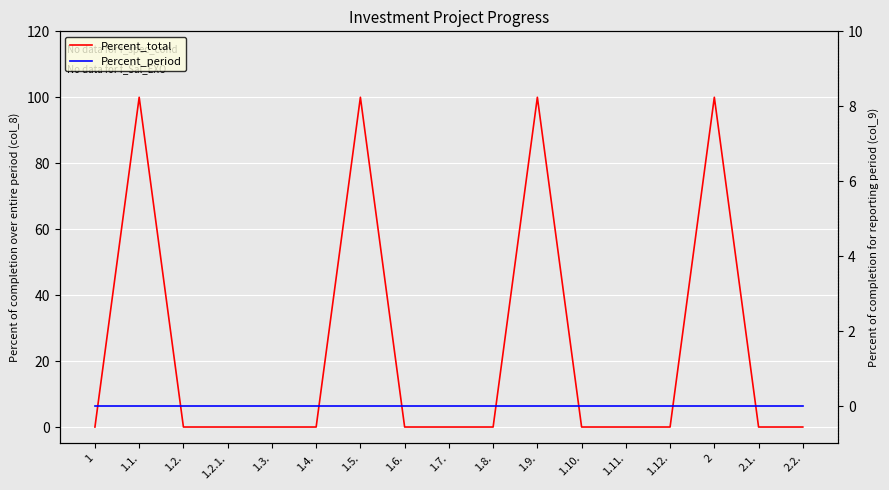

Between 1.2. and 1.9., which series saw the biggest shift?

Percent_total